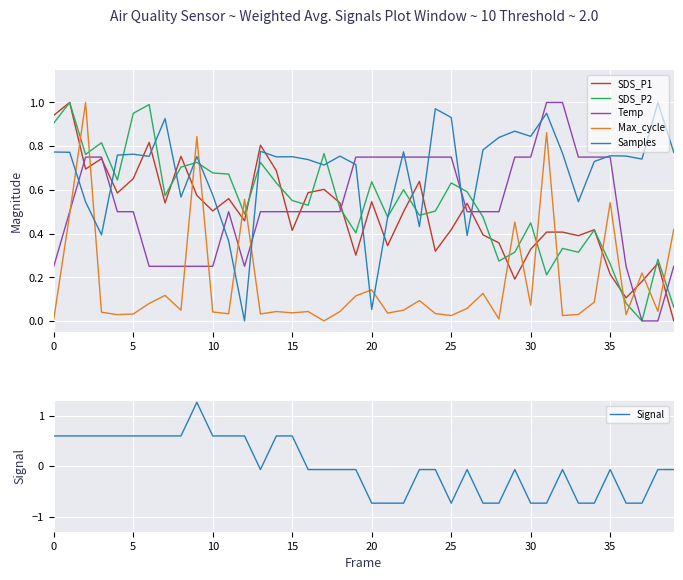

Does the chart display data point markers on the line(s)?

No